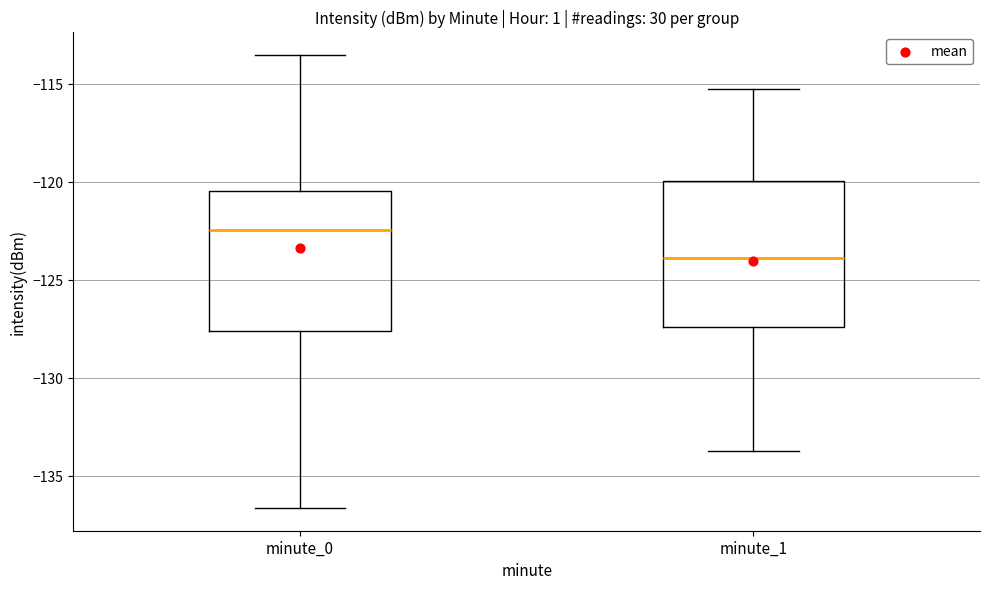

Where is the upper edge of the box for minute_0 on the y-axis? The values are not printed on the chart, so give them approximately, as read against the axis.

-120.5